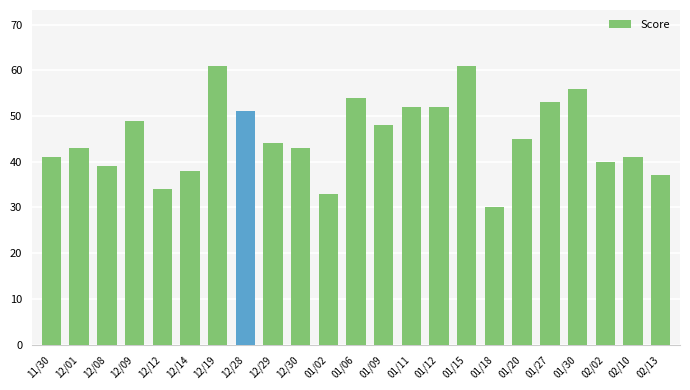

At which label is the value closest to 45?

01/20